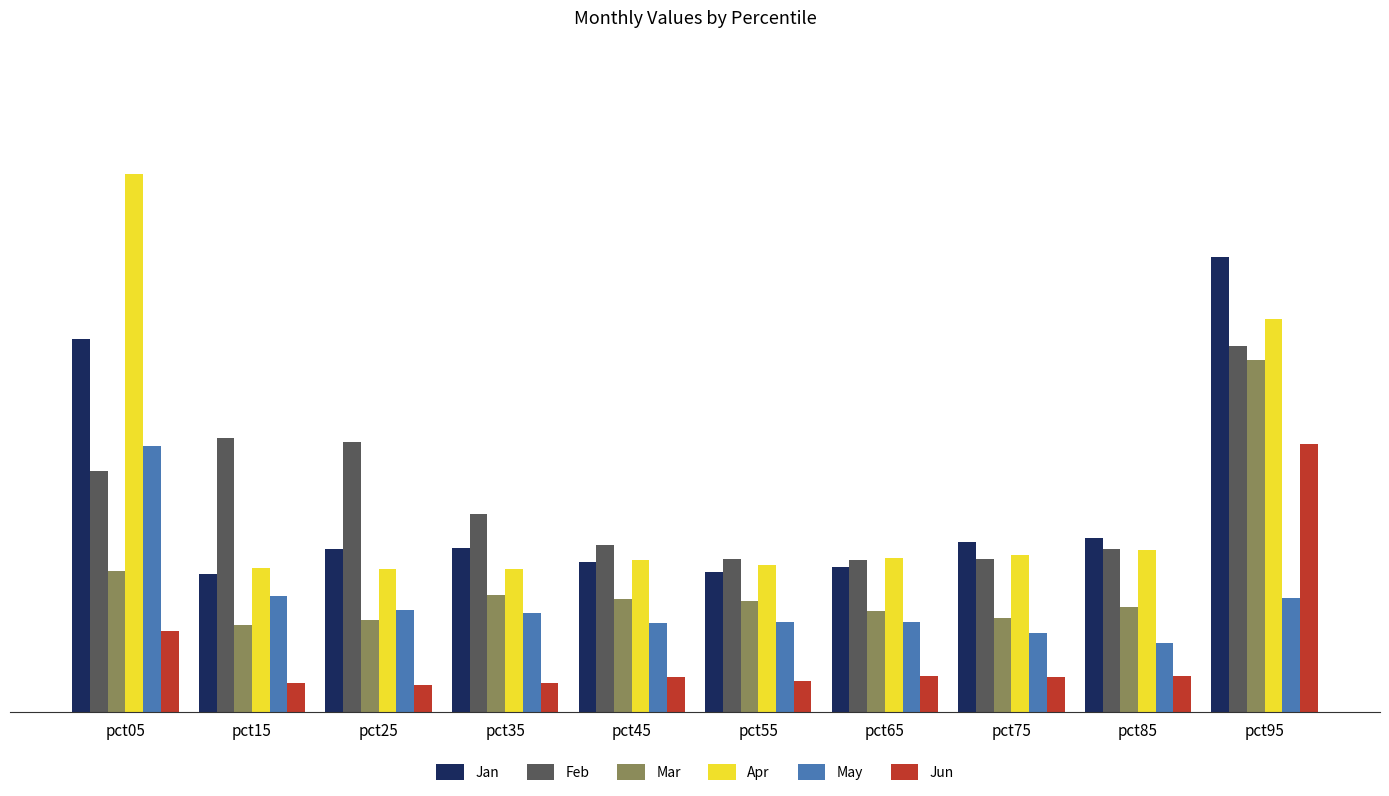

What are all the series names shown in the legend?

Jan, Feb, Mar, Apr, May, Jun